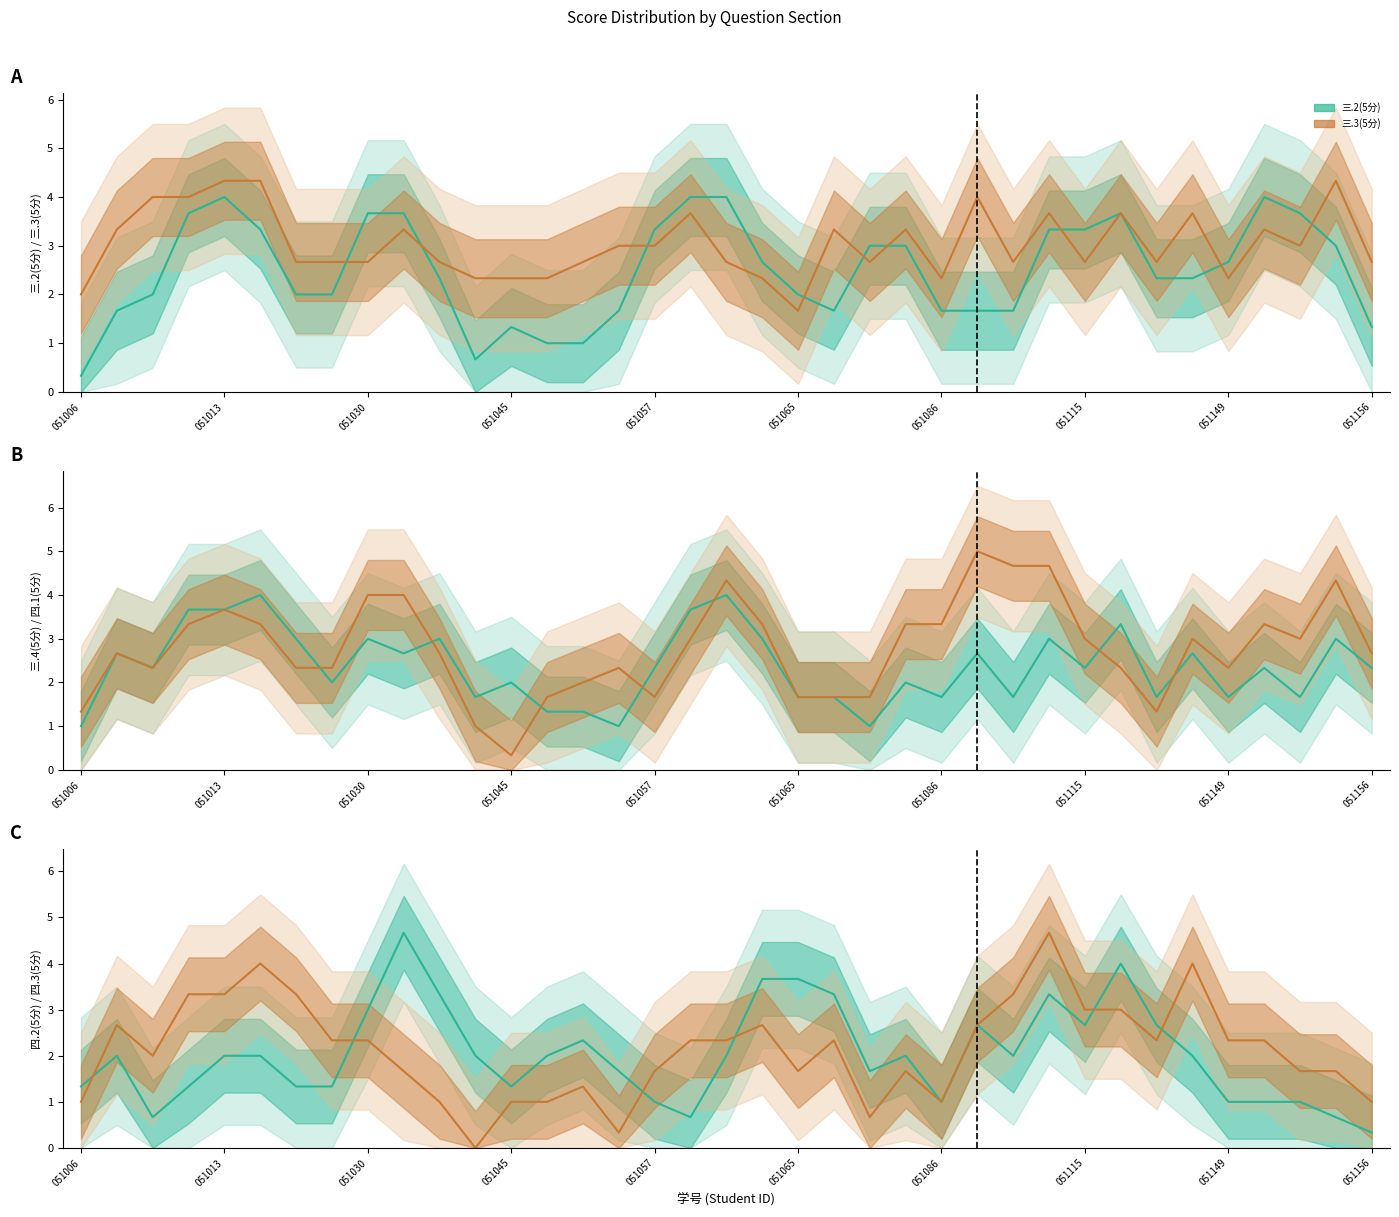

How many 四.1(5分) values are between 1 and 5?

29